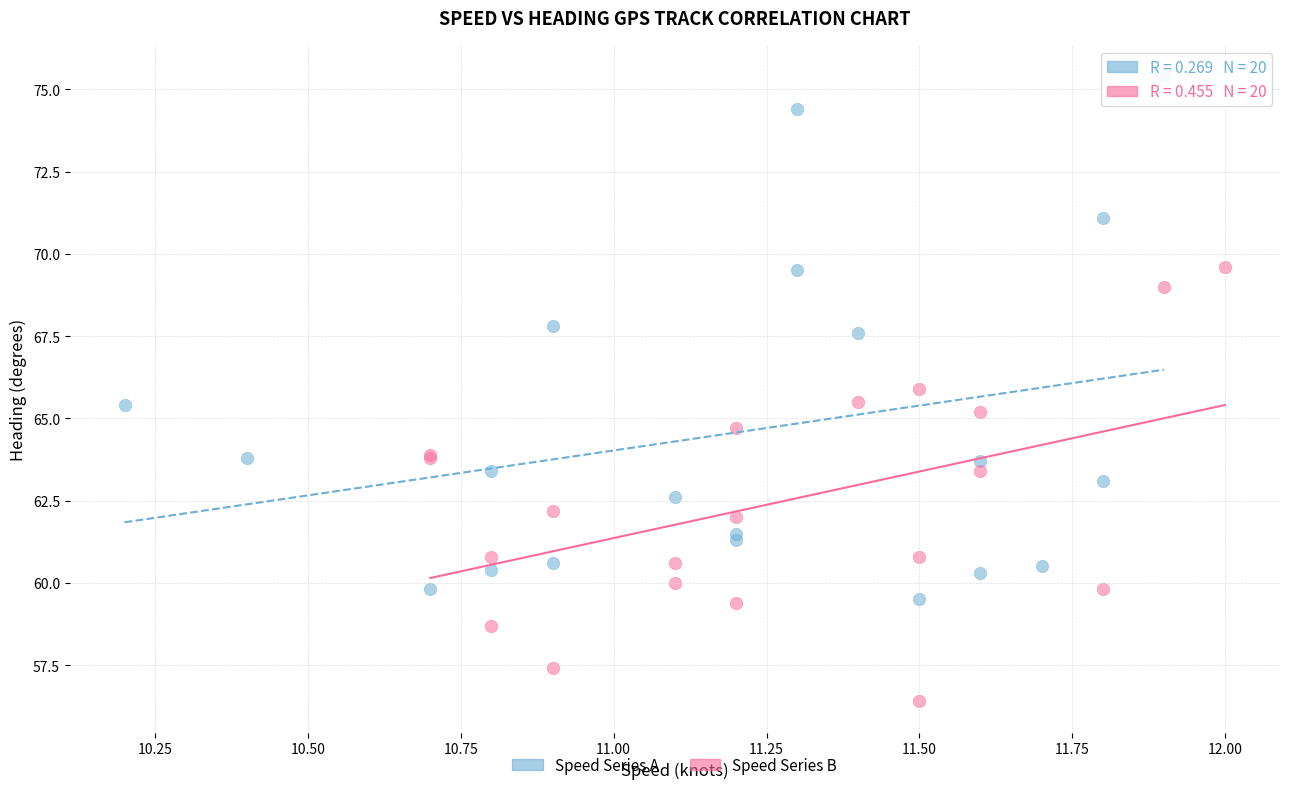

Which series contains the lowest Y value?

Speed Series B